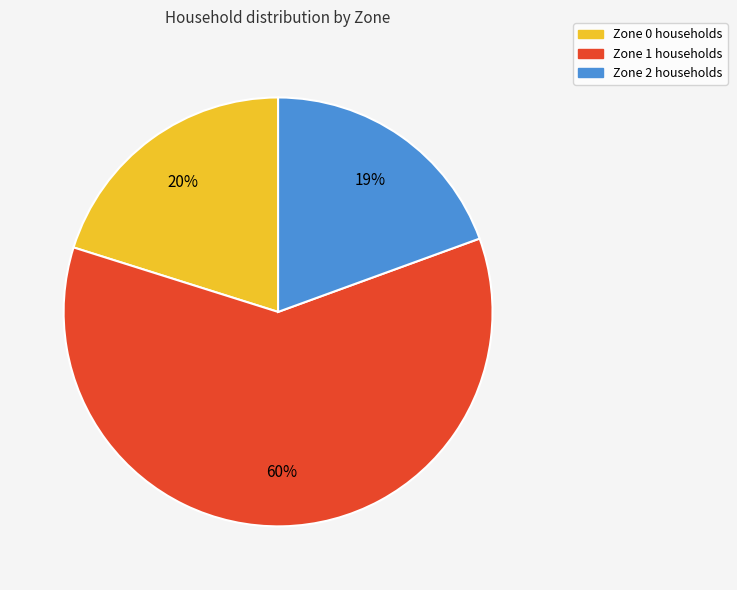

Between Zone 1 and Zone 0, which is larger?

Zone 1